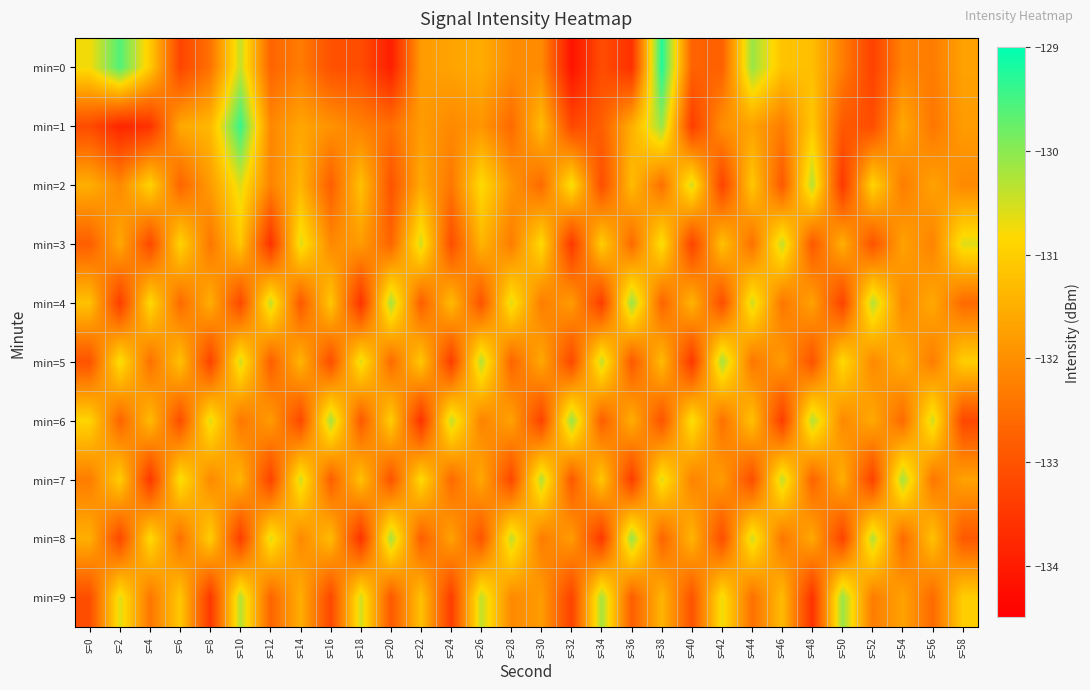

Between s=14 and s=40, which is larger?

s=14